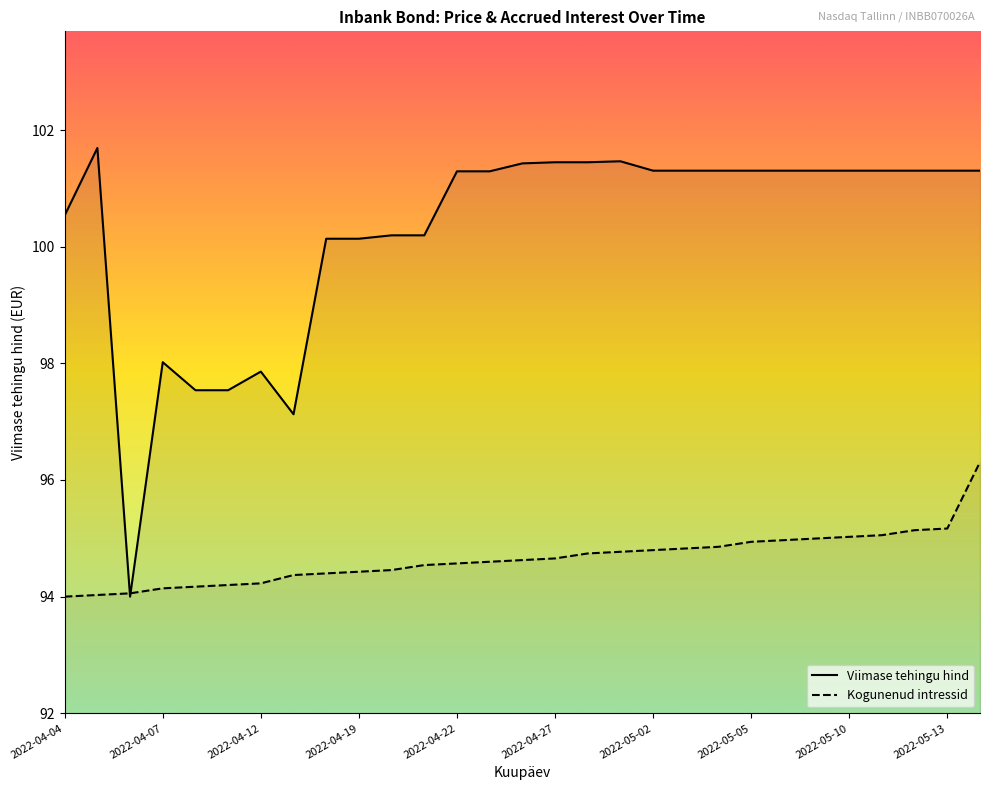

What is the maximum value shown in the chart?

101.7